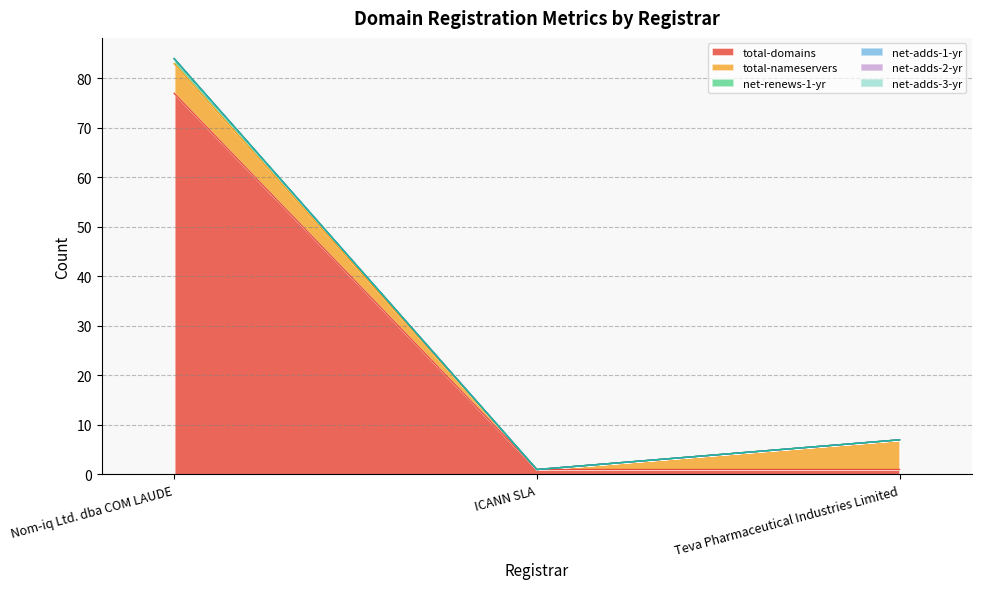

What are all the series names shown in the legend?

total-domains, total-nameservers, net-renews-1-yr, net-adds-1-yr, net-adds-2-yr, net-adds-3-yr